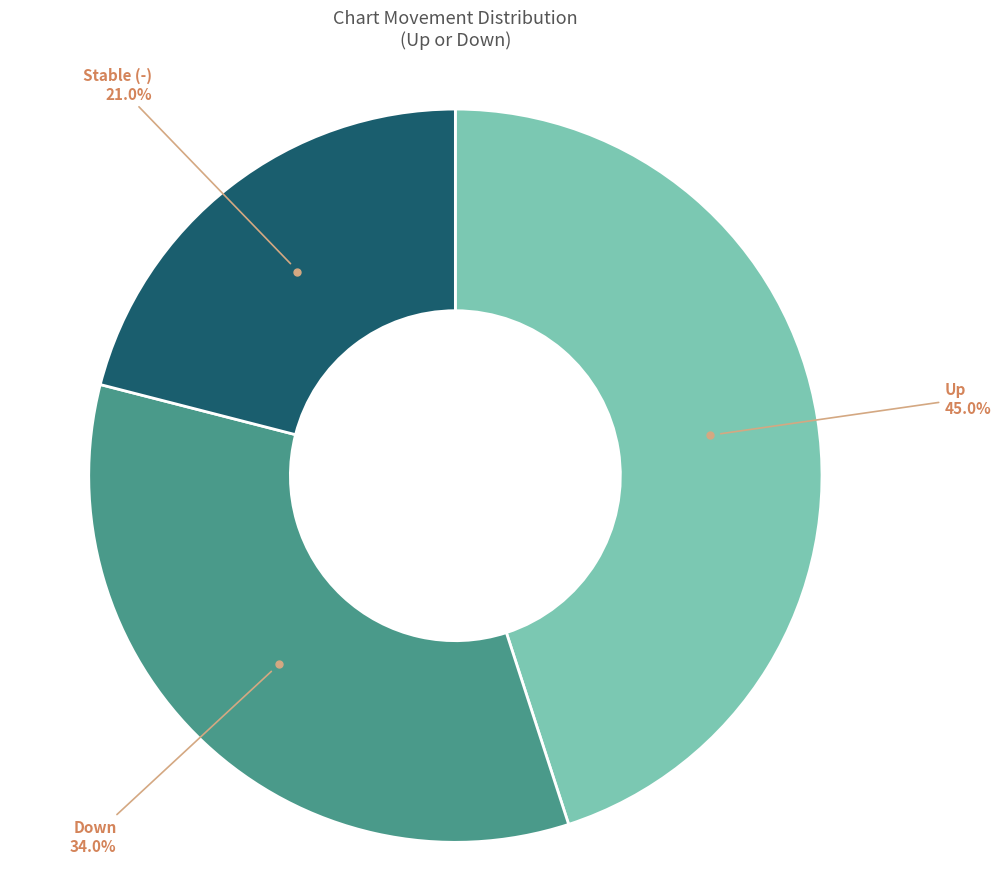

Count the number of slices in the pie.

3